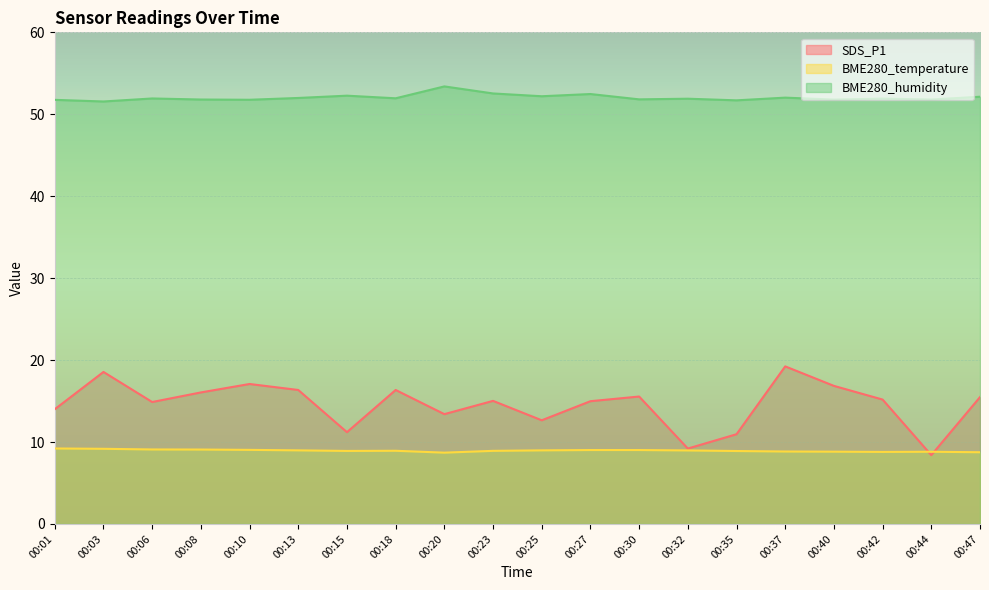

At which label does BME280_temperature reach its peak?

00:01